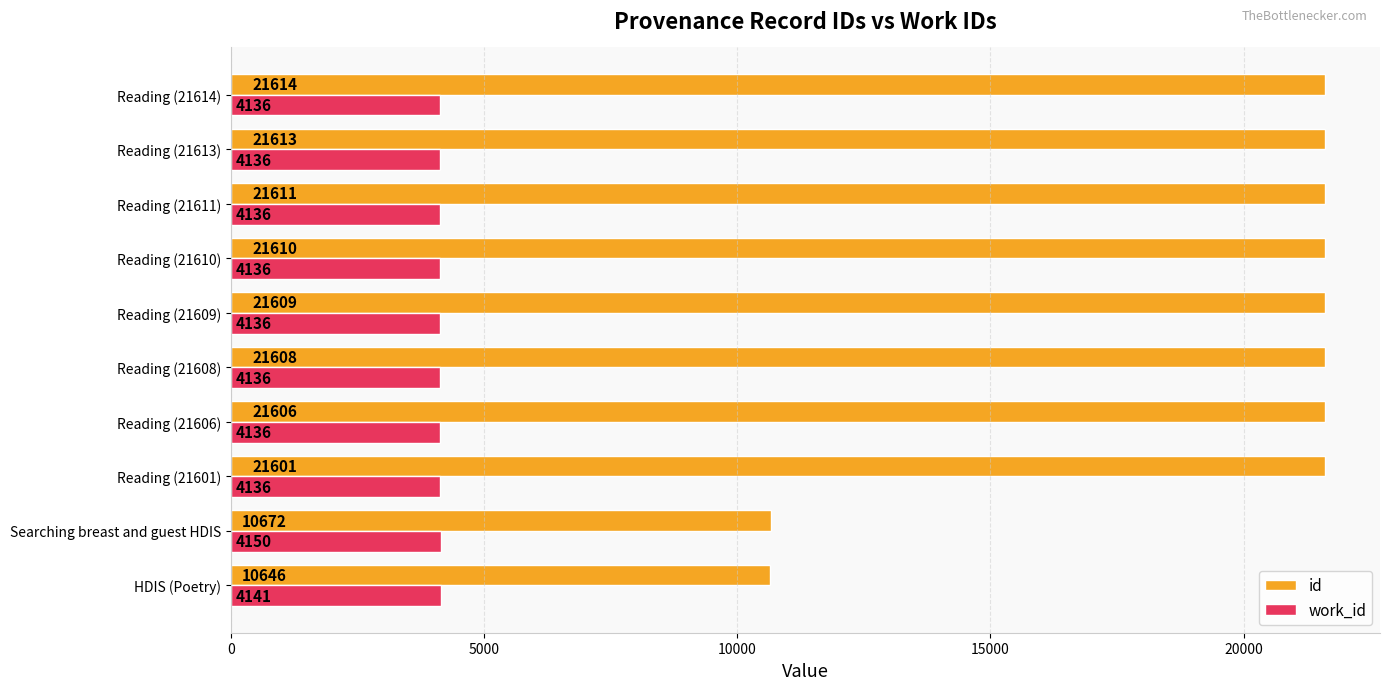

What is the difference between the second highest and second lowest values in the work_id series?

5